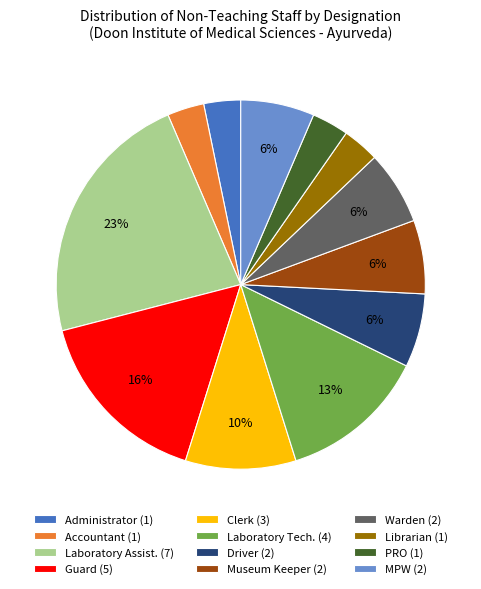

Combined, do Driver (2) and MPW (2) account for over 50%?

No